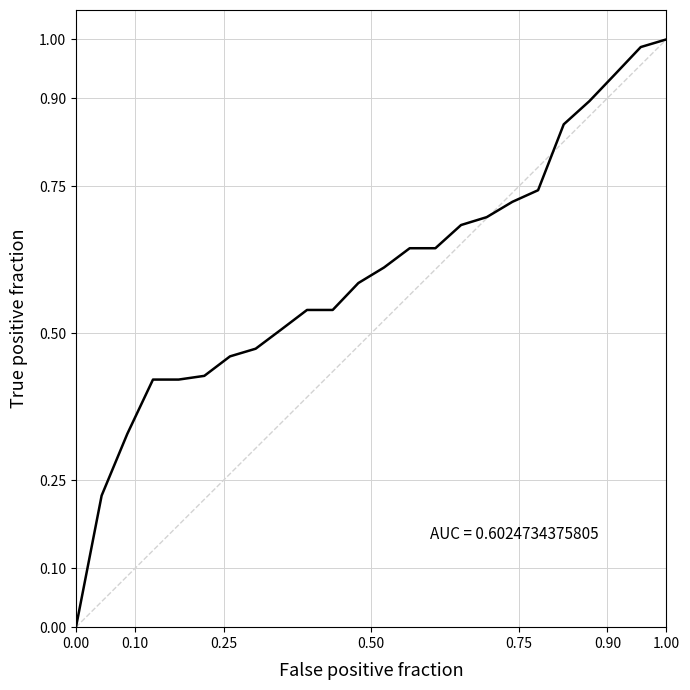

Is it true that the value at 1.00 is 1.5?

False